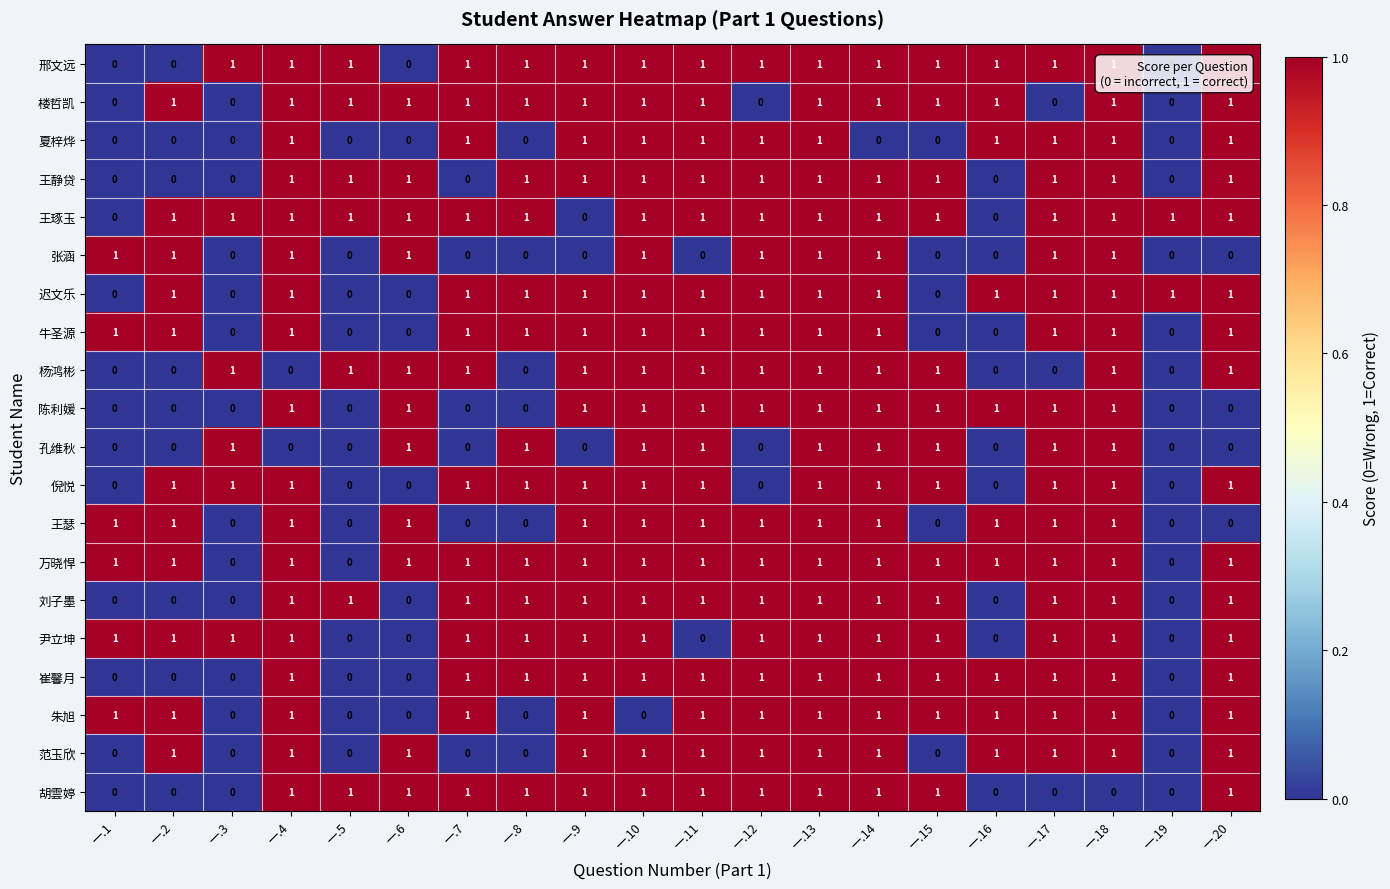

What is the sum of all 万晓悍 values?

17